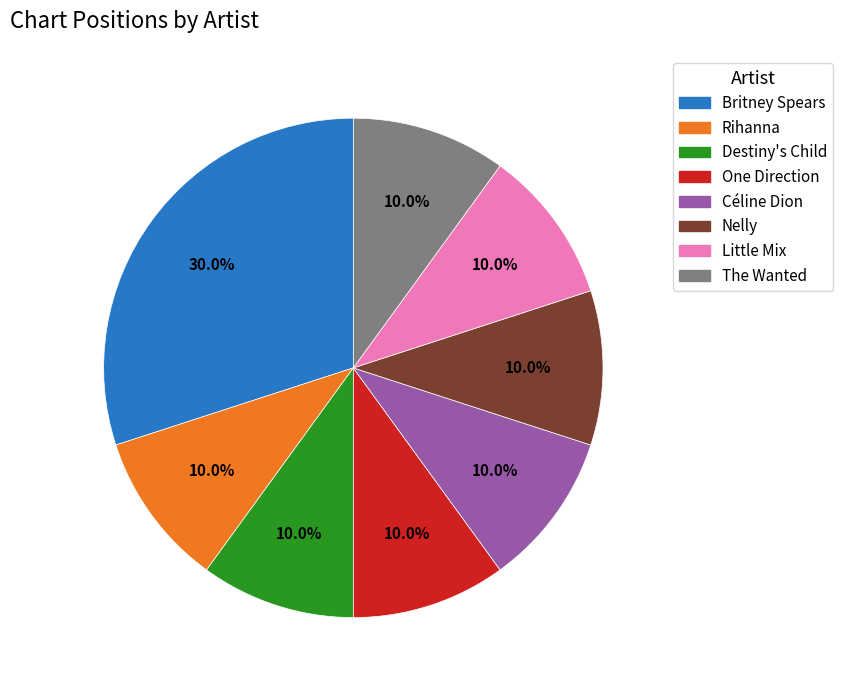

Is it true that Nelly is 1% of the pie?

False